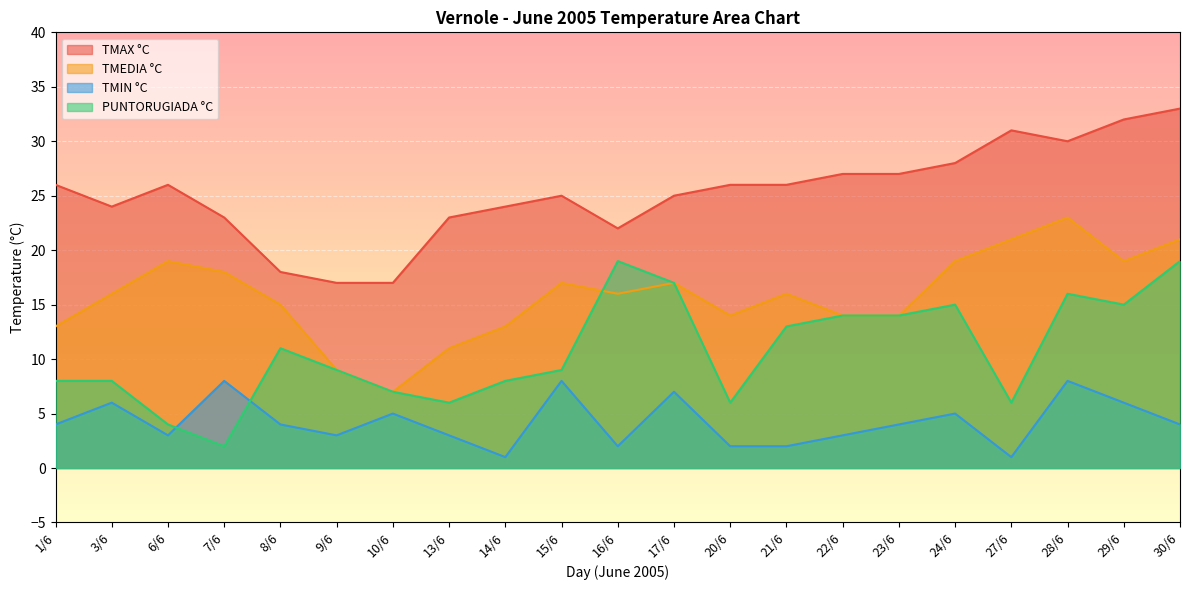

What position from the left is 17/6?

12